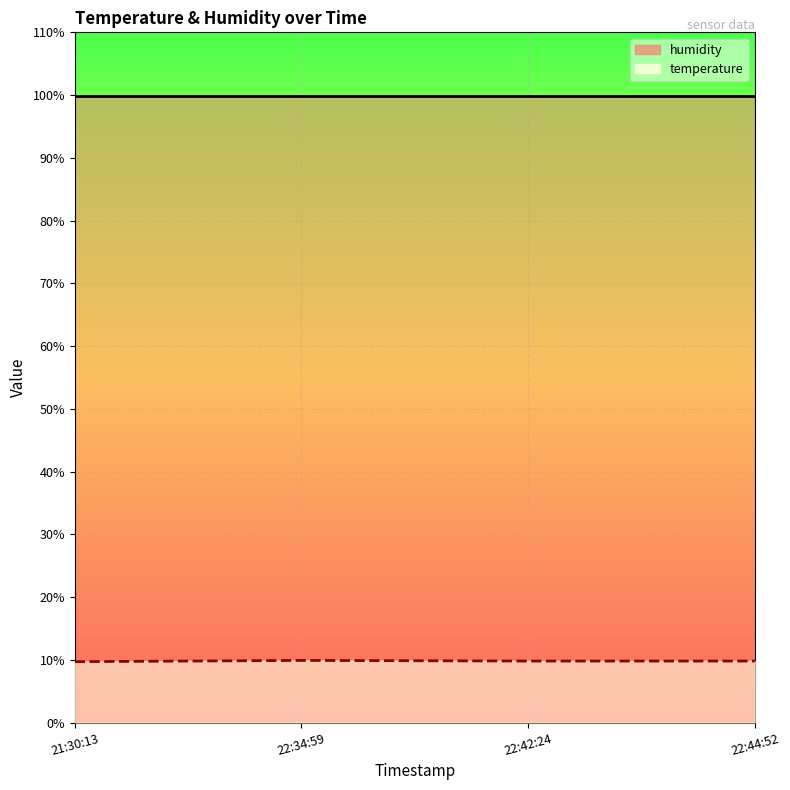

The temperature series shows 3.3 at 22:44:52. True or false?

False